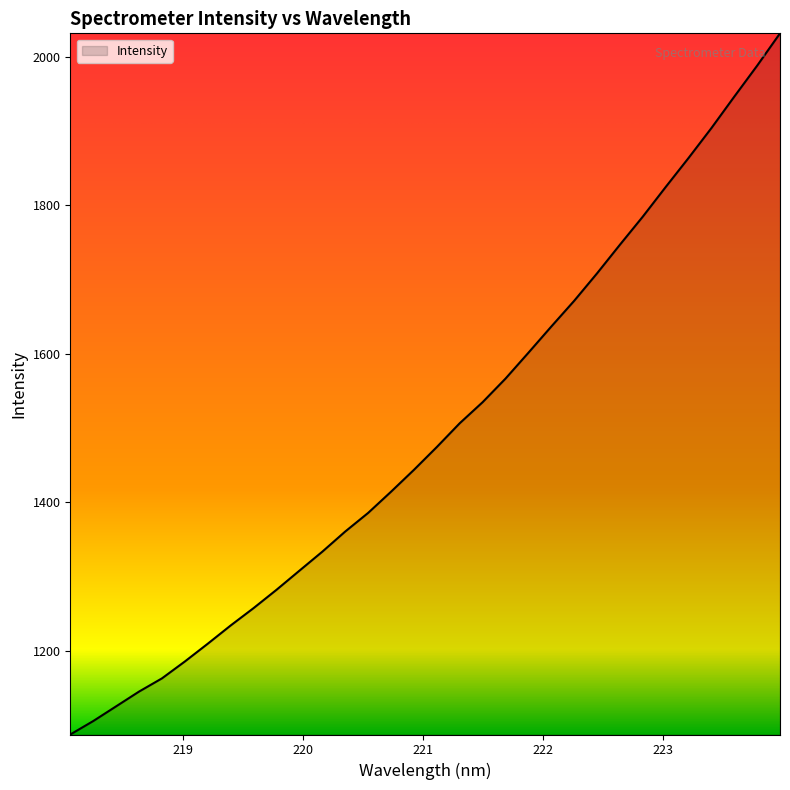

What is the difference between the maximum and minimum values?

944.0